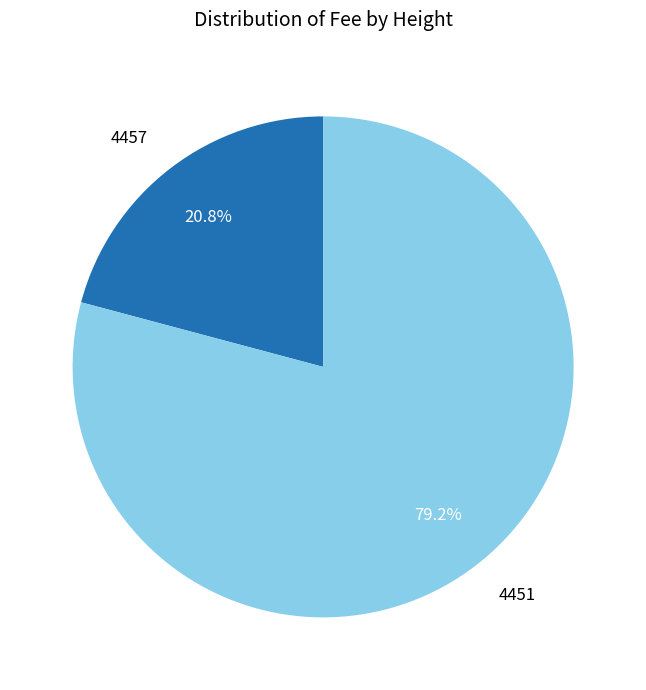

How many slices are in this pie chart?

2